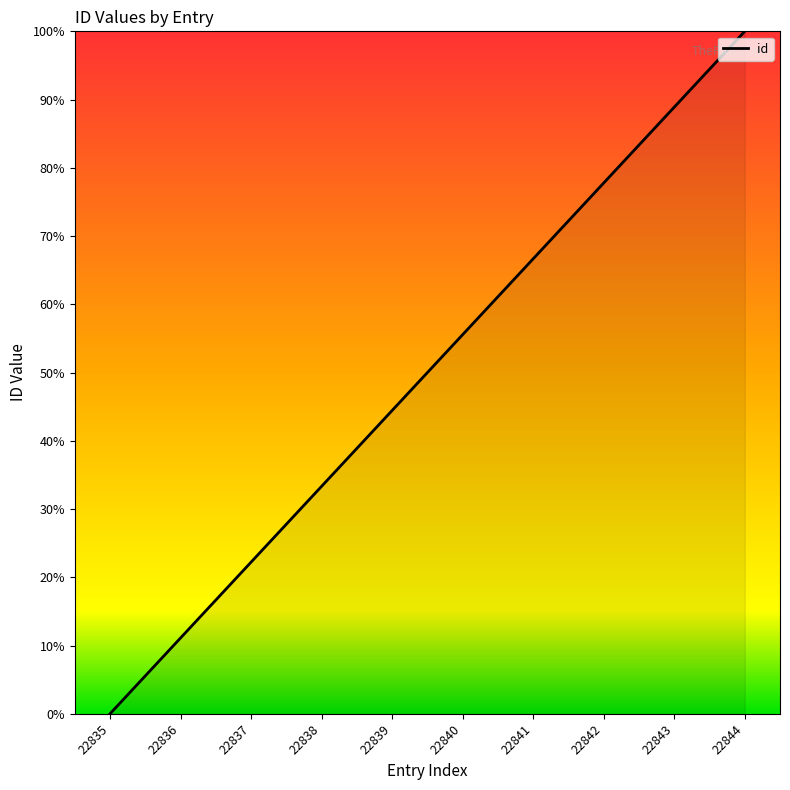

Does the chart display data point markers on the line(s)?

No